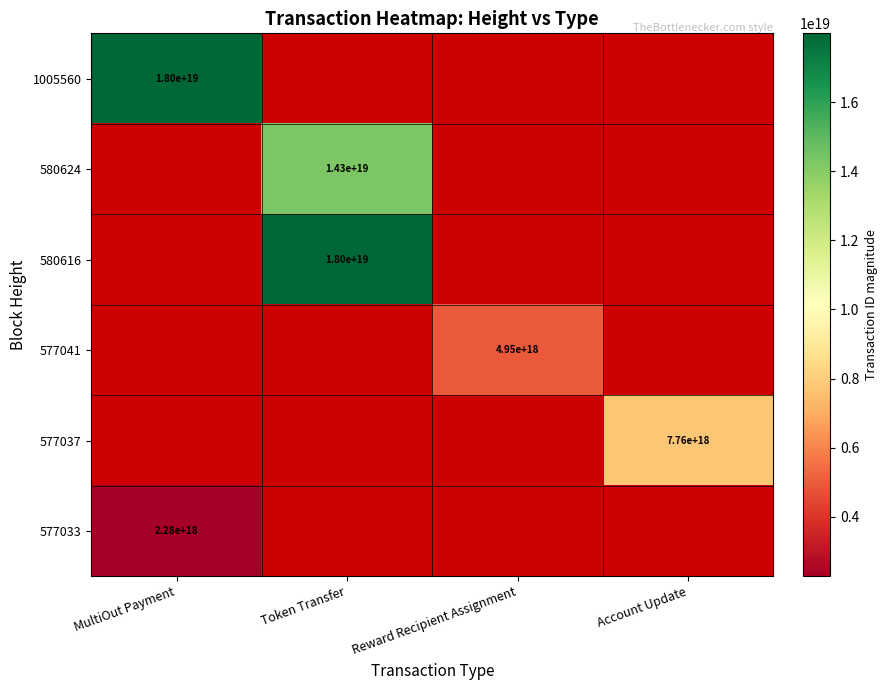

True or false: 1005560 has a value of 18000000000000000000 at MultiOut Payment.

True